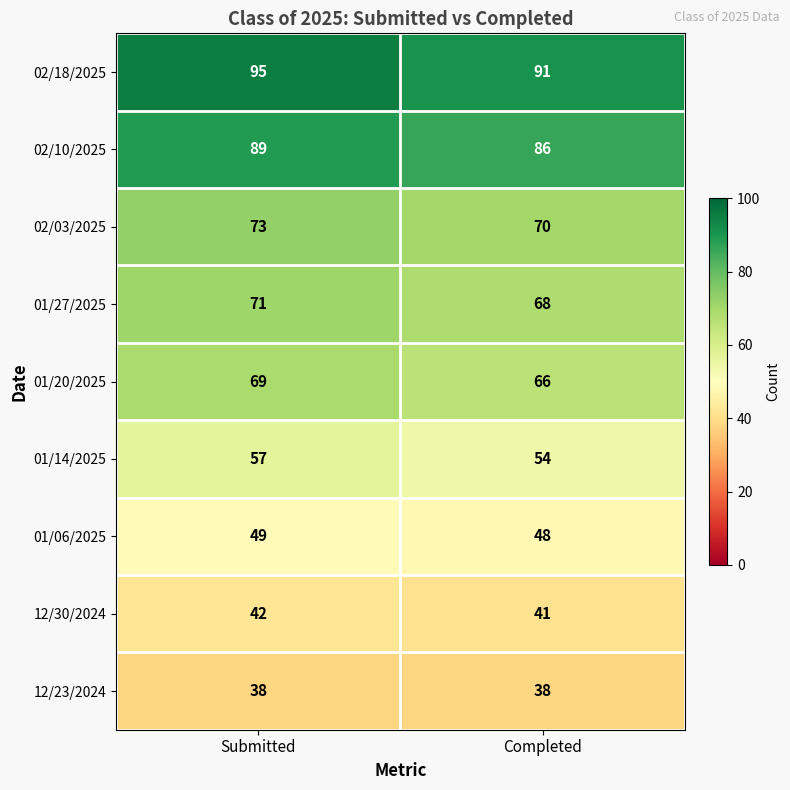

Reading left to right, extract all data points from this chart.

02/18/2025: 95	91
02/10/2025: 89	86
02/03/2025: 73	70
01/27/2025: 71	68
01/20/2025: 69	66
01/14/2025: 57	54
01/06/2025: 49	48
12/30/2024: 42	41
12/23/2024: 38	38